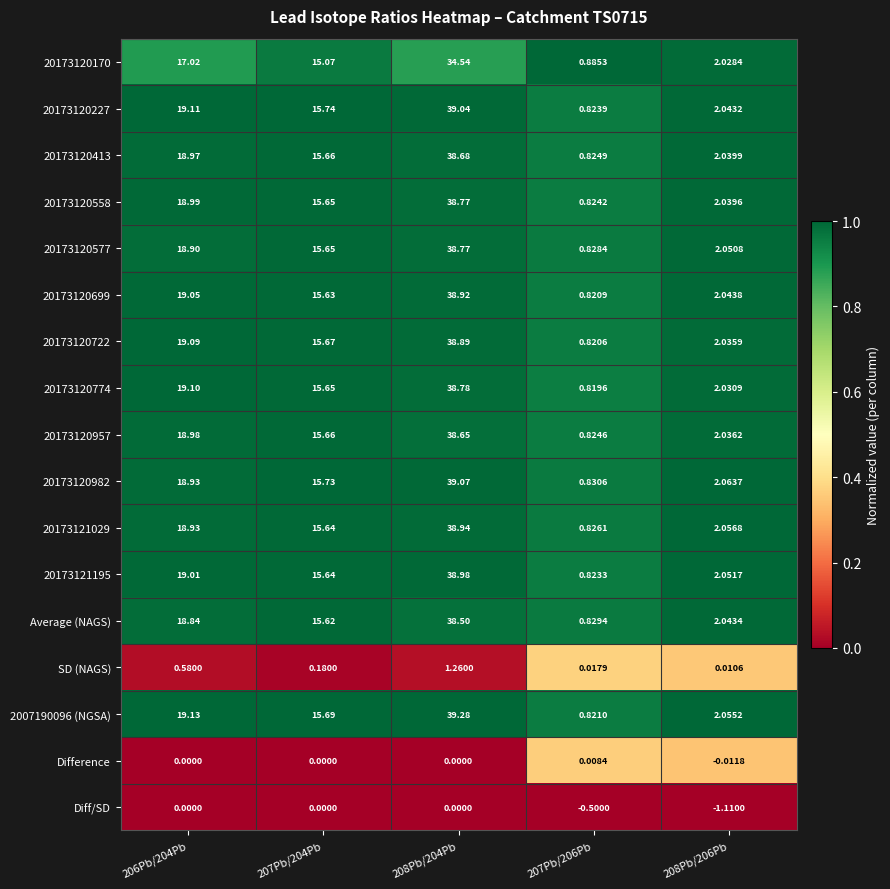

Is the value of Average (NAGS) at 207Pb/206Pb greater than the value of 20173121195 at 208Pb/206Pb?

No